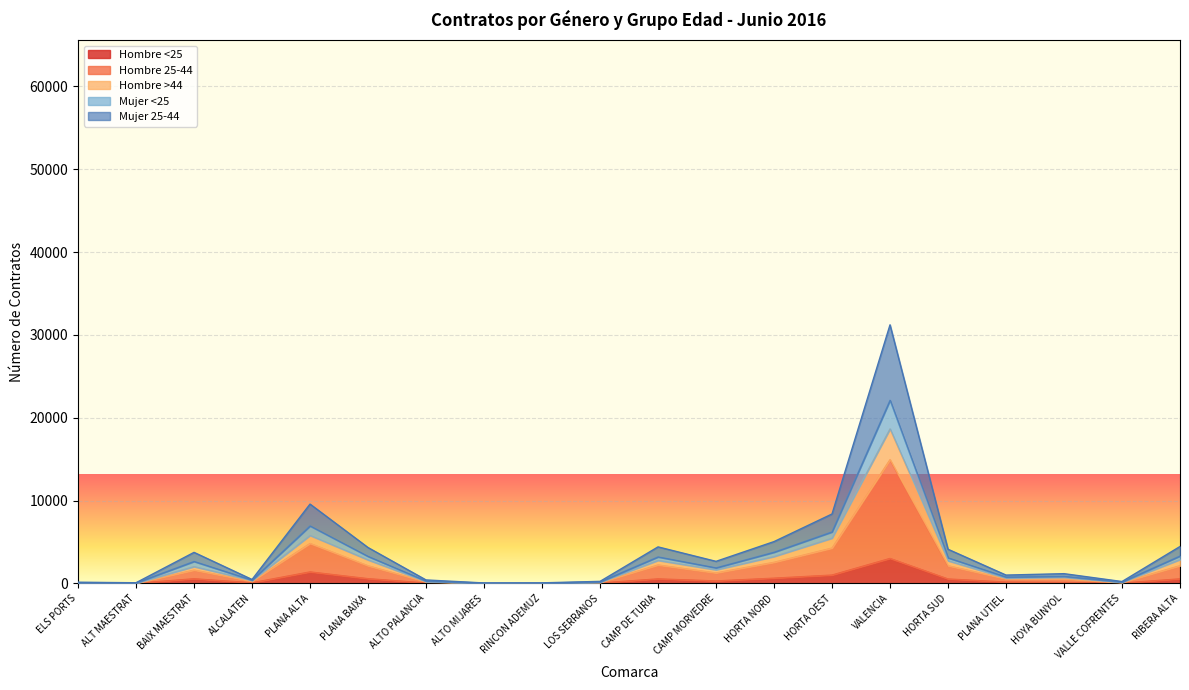

The value of Mujer 25-44 at LOS SERRANOS is 195. True or false?

False